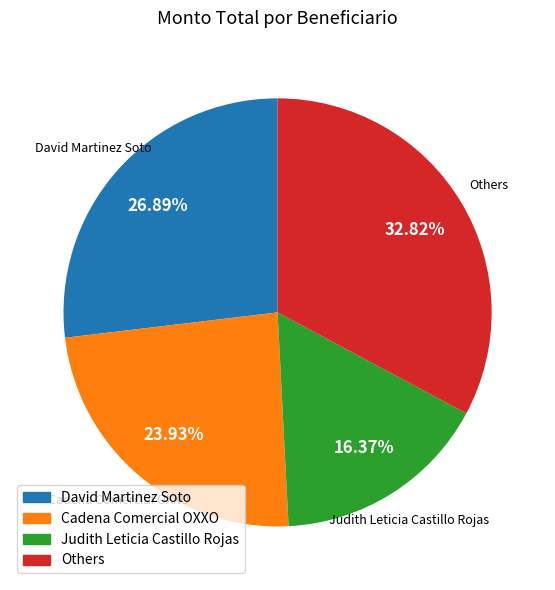

Which slice is the smallest?

Judith Leticia Castillo Rojas